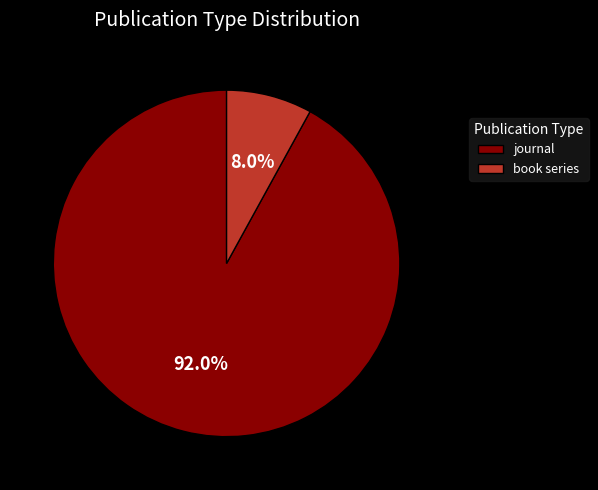

What is the smallest slice in the pie chart?

book series